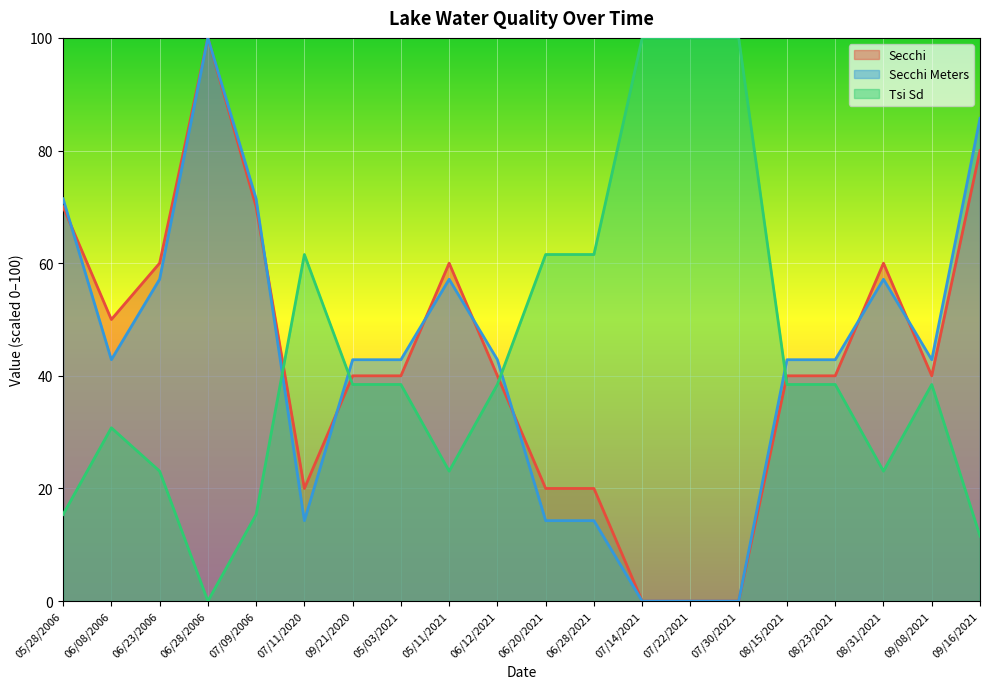

What is the sum of the Secchi values at 06/28/2021 and 05/03/2021?

60.0